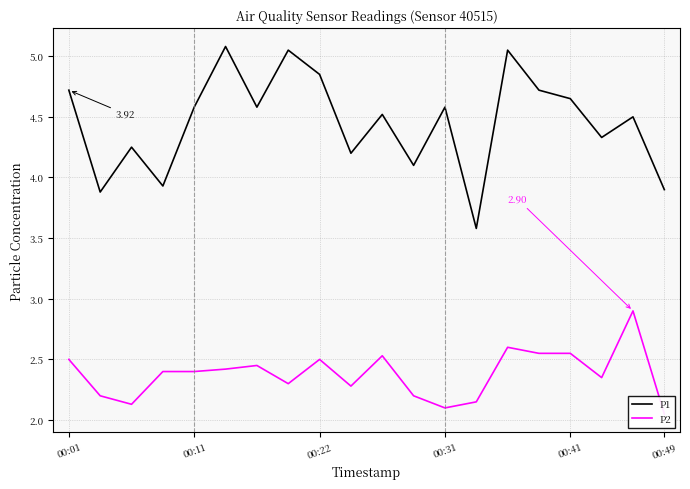

The value of P1 at 14 is 5.0. True or false?

True